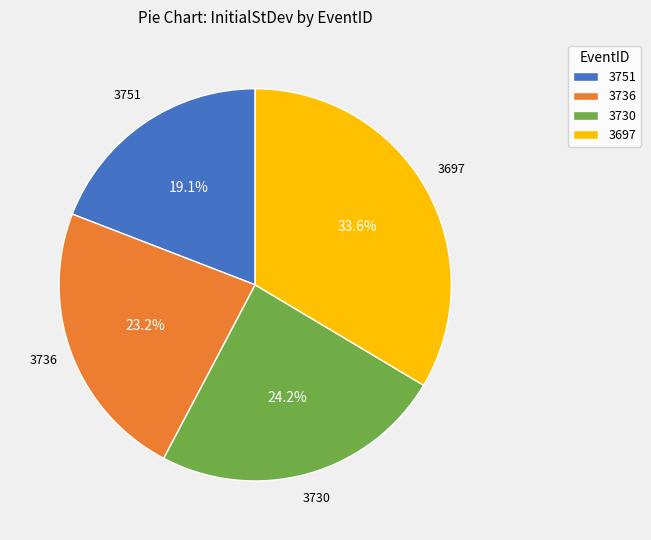

Does 3736 represent more than half of the total?

No